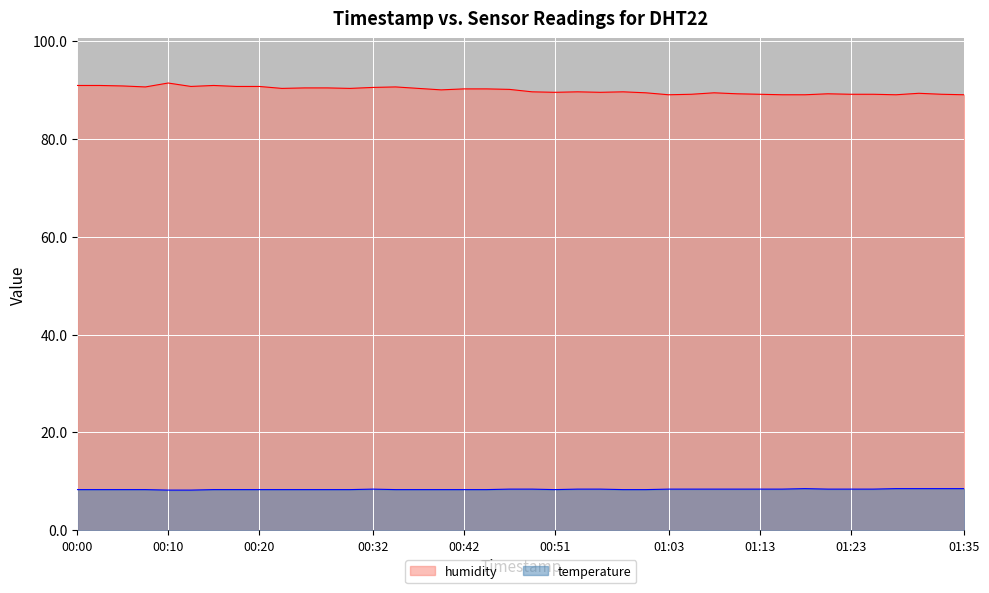

The value of temperature at 00:32 is 11.8. True or false?

False